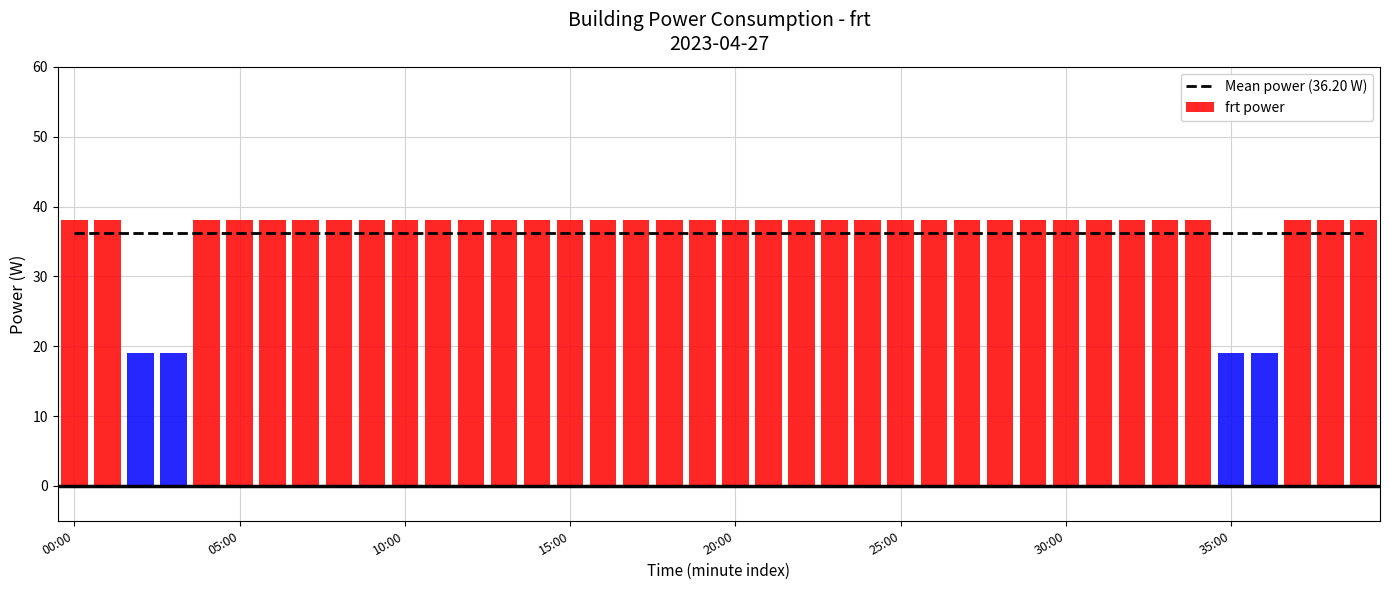

Are the bars grouped side by side (vs. stacked)?

Yes